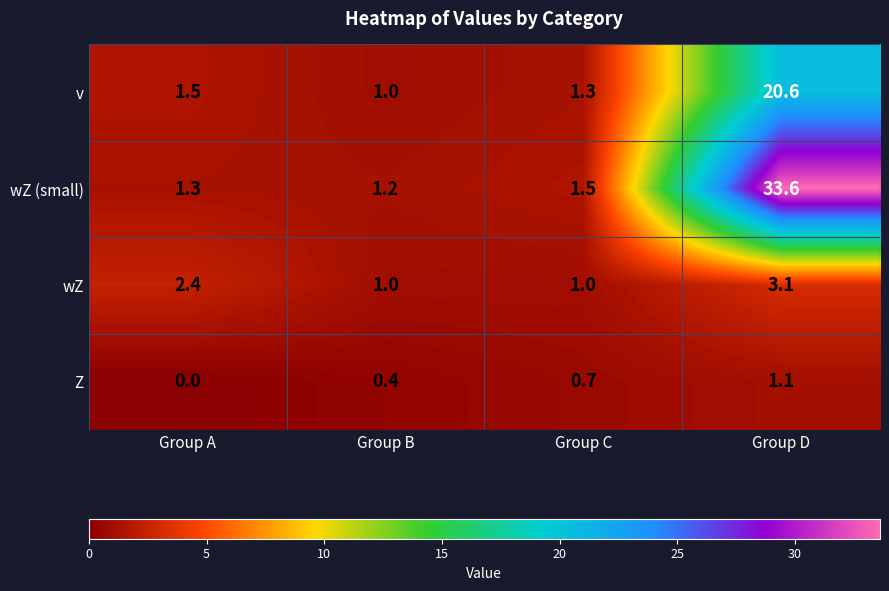

Is it true that Z equals 0.7 at Group D?

False